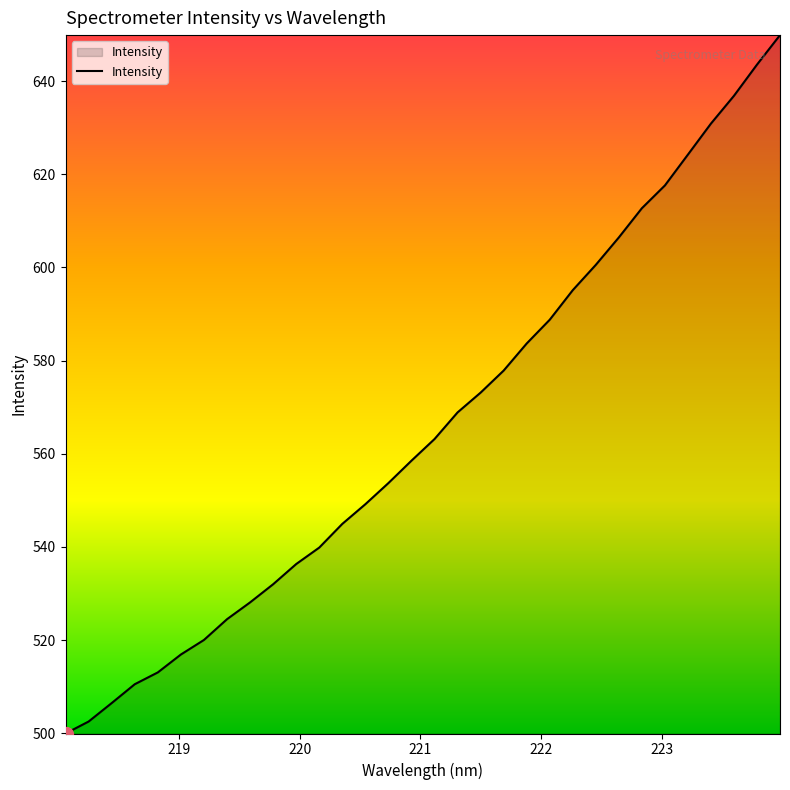

What is the minimum value shown in the chart?

500.0